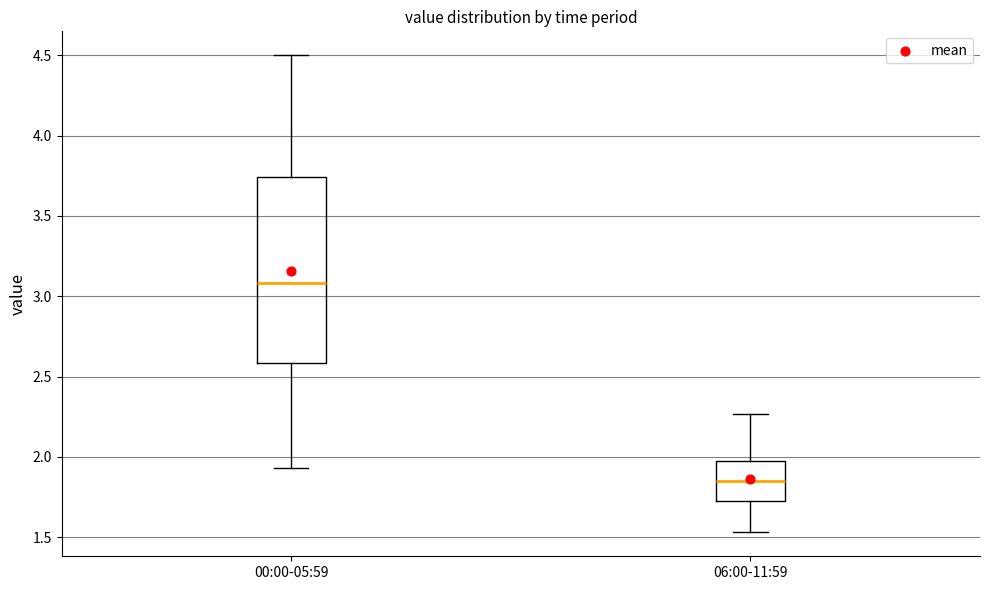

Reading left to right, read every box against the y-axis: the position of its median line, the range the box covers, and the ends of its whiskers. The values are not printed on the chart, so give them approximately, as read against the axis.

00:00-05:59: median 3.10, box 2.60 to 3.75, whiskers 1.95 to 4.50
06:00-11:59: median 1.85, box 1.70 to 2.00, whiskers 1.55 to 2.25